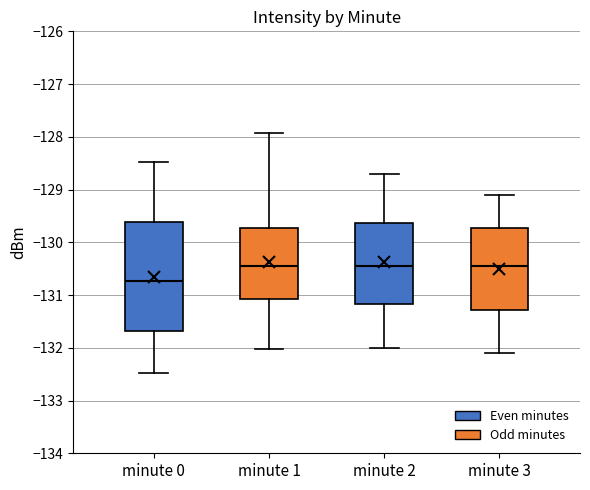

Reading left to right, read every box against the y-axis: the position of its median line, the range the box covers, and the ends of its whiskers. The values are not printed on the chart, so give them approximately, as read against the axis.

minute 0: median -130.7, box -131.7 to -129.6, whiskers -132.5 to -128.5
minute 1: median -130.4, box -131.1 to -129.7, whiskers -132.0 to -127.9
minute 2: median -130.4, box -131.2 to -129.6, whiskers -132.0 to -128.7
minute 3: median -130.4, box -131.3 to -129.7, whiskers -132.1 to -129.1